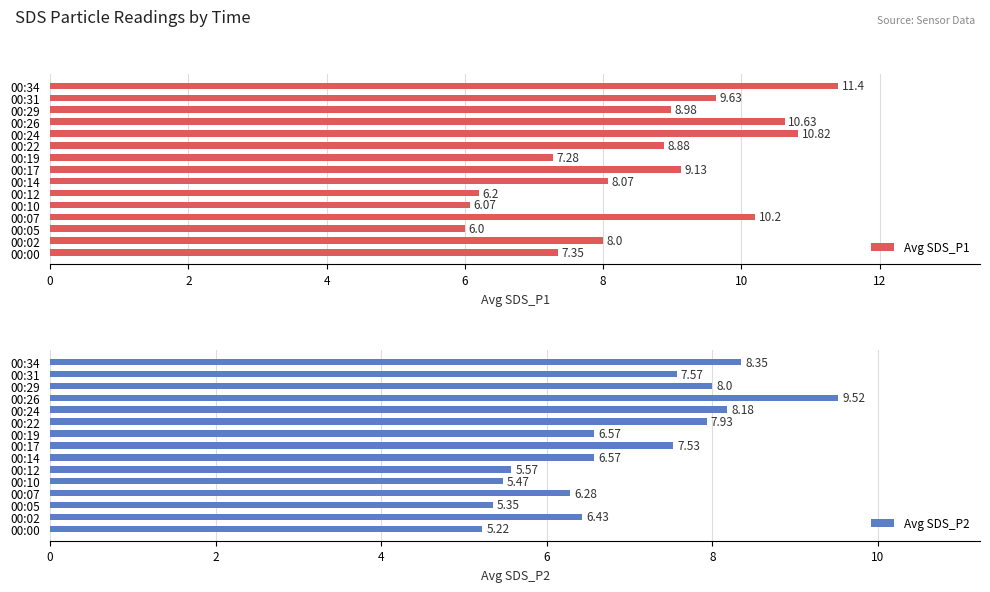

What is the sum of all Avg SDS_P1 values?

128.6